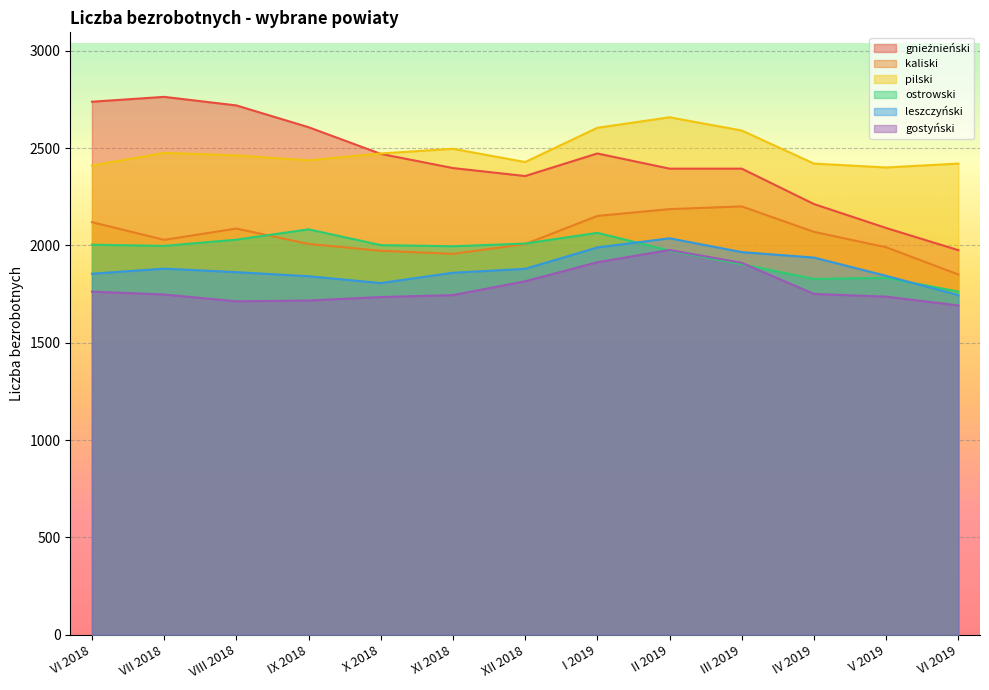

At how many categories does at least one series exceed 2381?

13